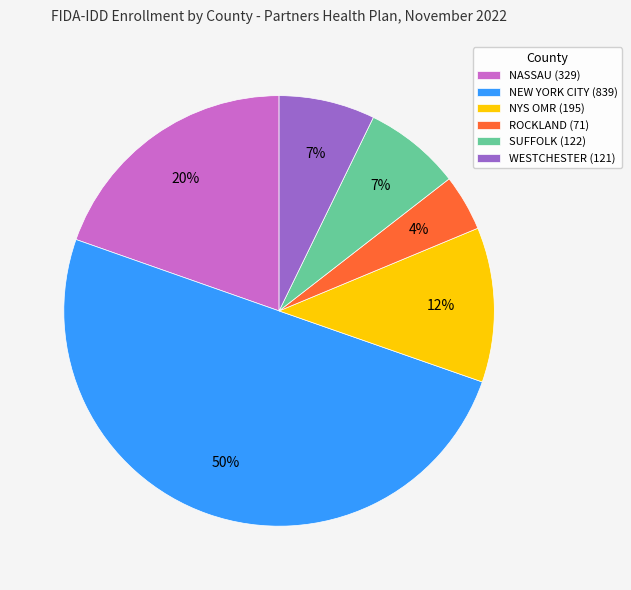

To the nearest percent, what is the difference between the largest and smallest slice percentages?

46%